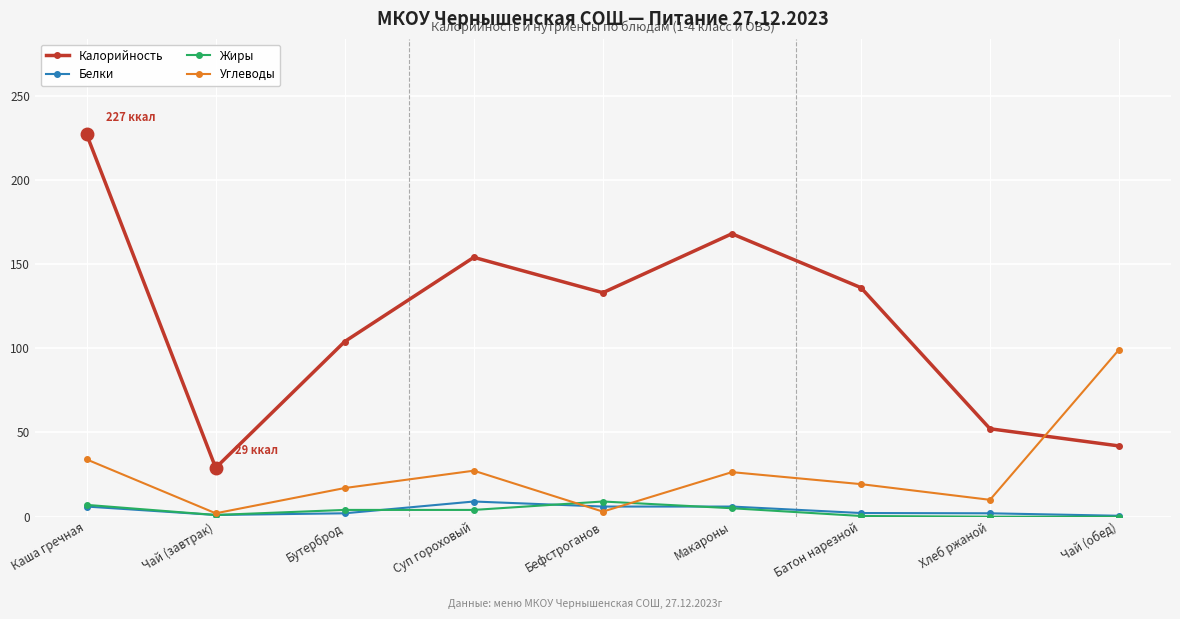

How many interior local valleys does the Калорийность series have?

2